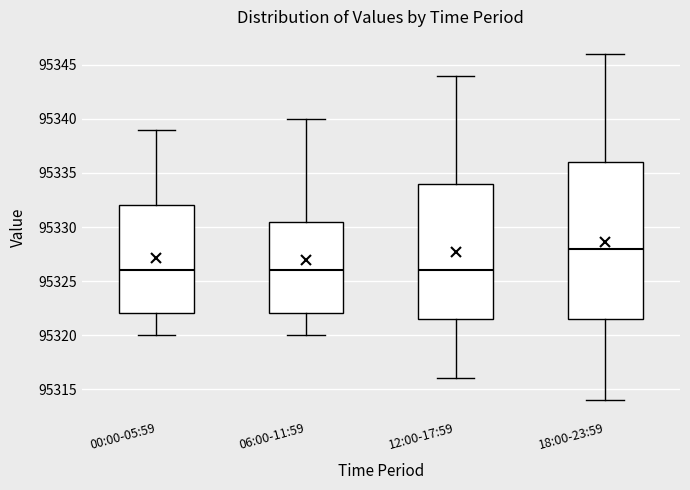

Which box's median line is the highest?

18:00-23:59